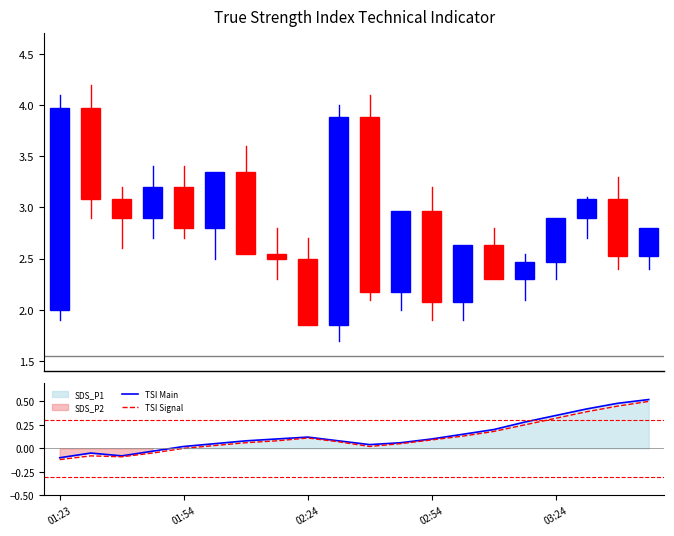

Where is TSI Signal nearest to the value 0?

01:54